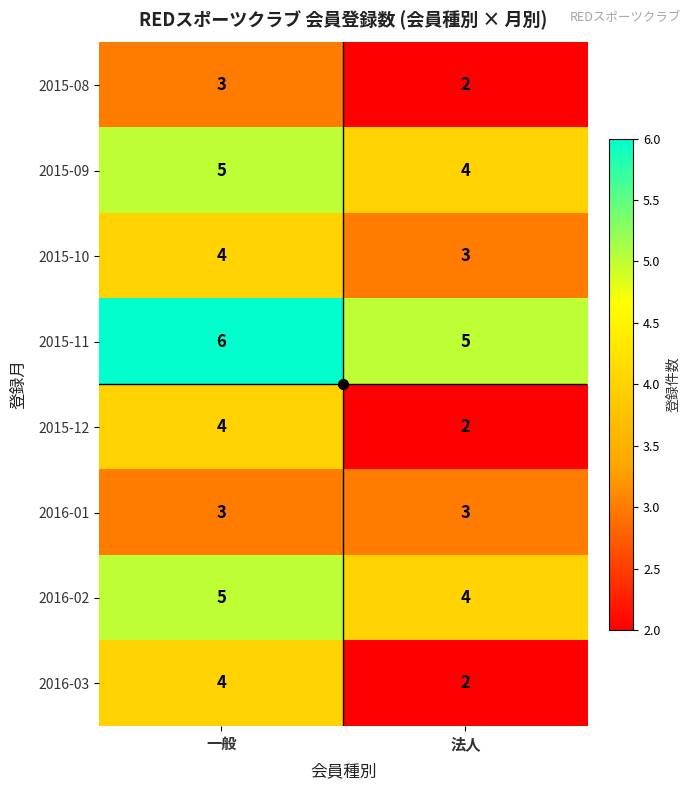

Read the 2015-08 value at 一般.

3